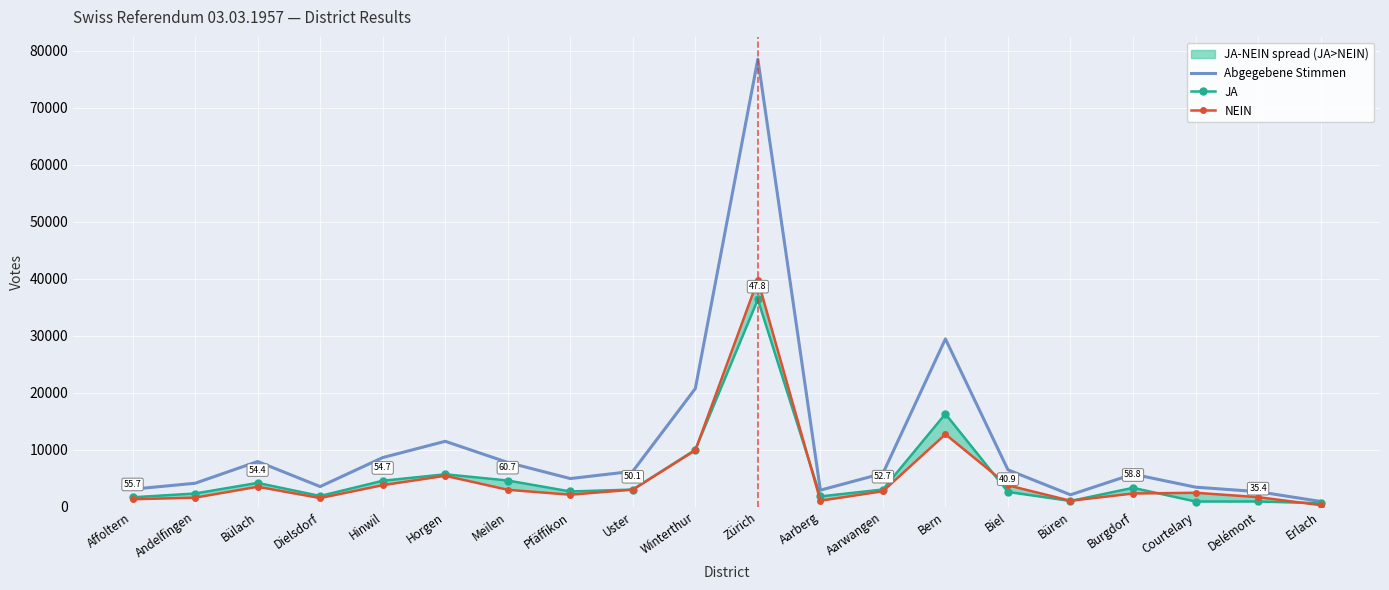

True or false: Abgegebene Stimmen and NEIN cross at least once.

False